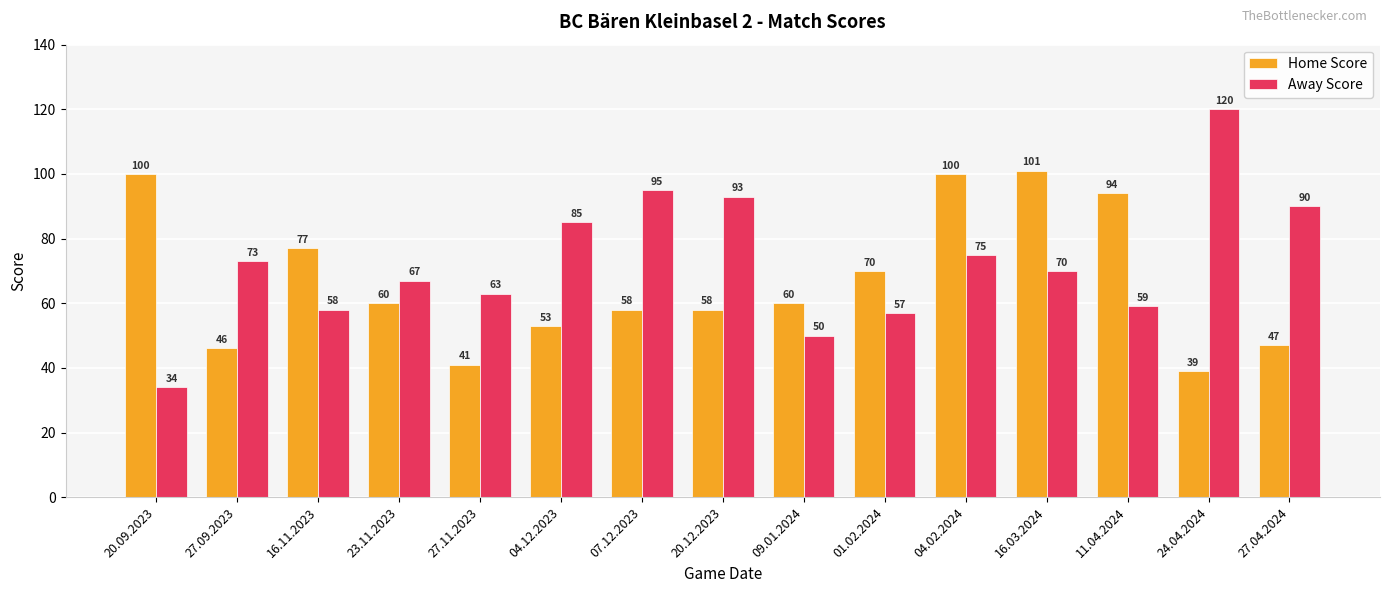

What is the greatest value displayed?

120